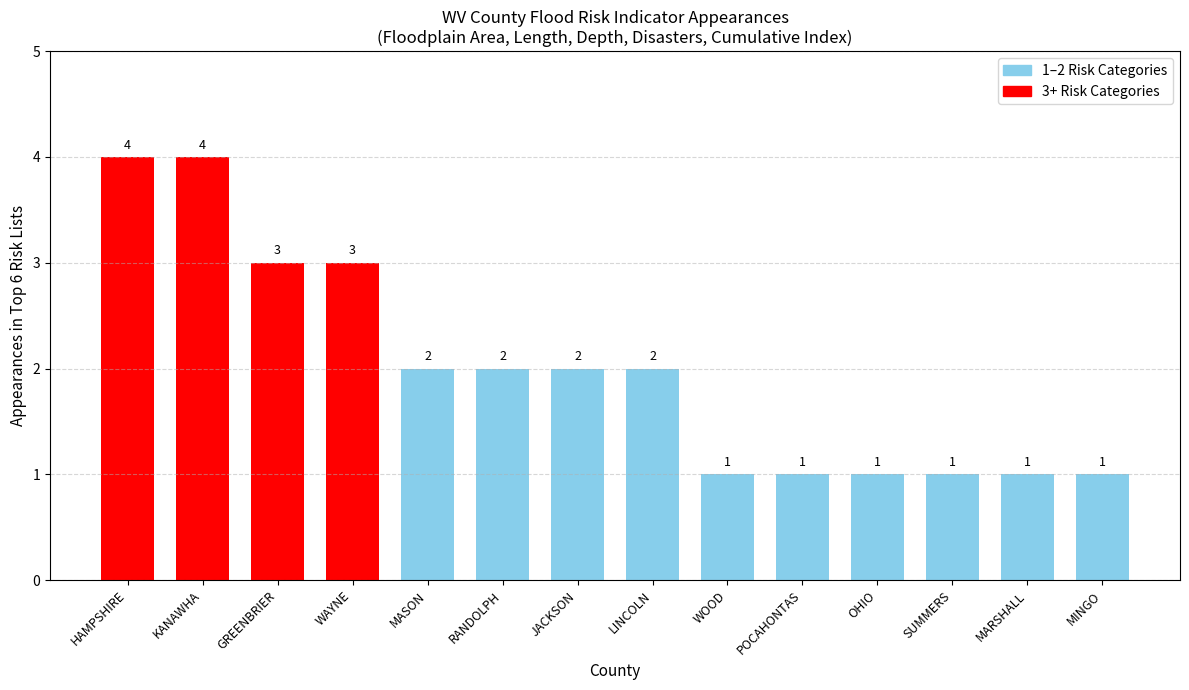

At which label does the data first exceed 2?

HAMPSHIRE